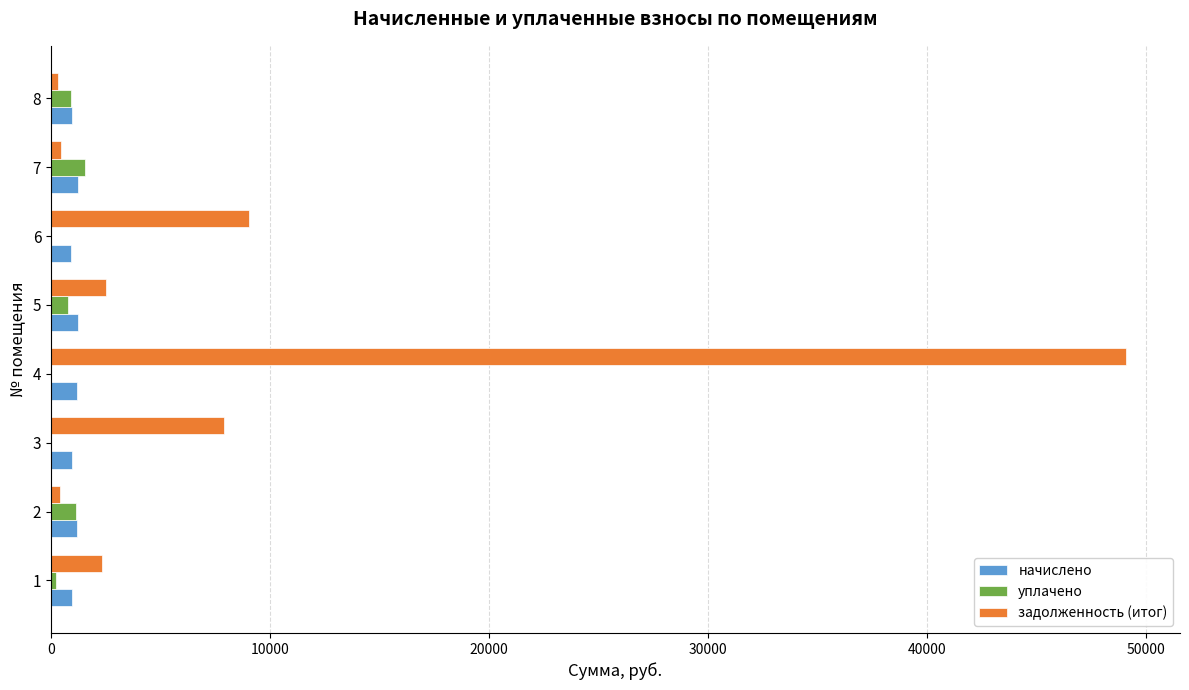

How many data points in задолженность (итог) are above 2504?

4